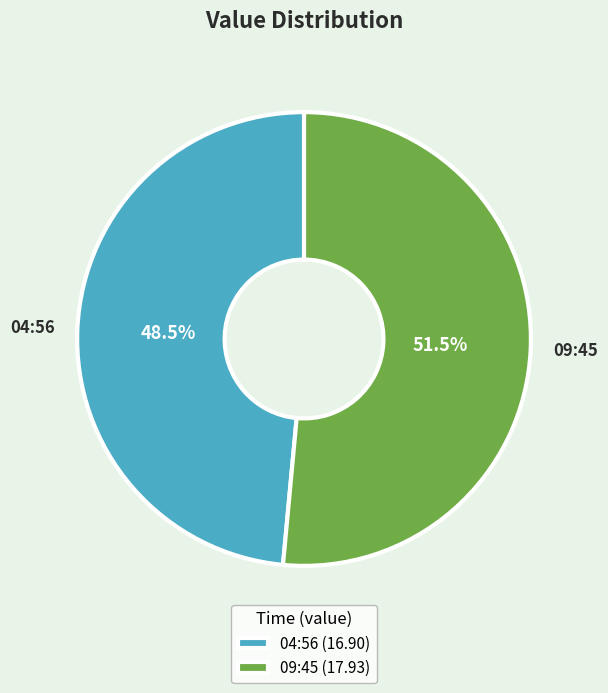

What percentage do 09:45 and 04:56 together represent?

100.0%